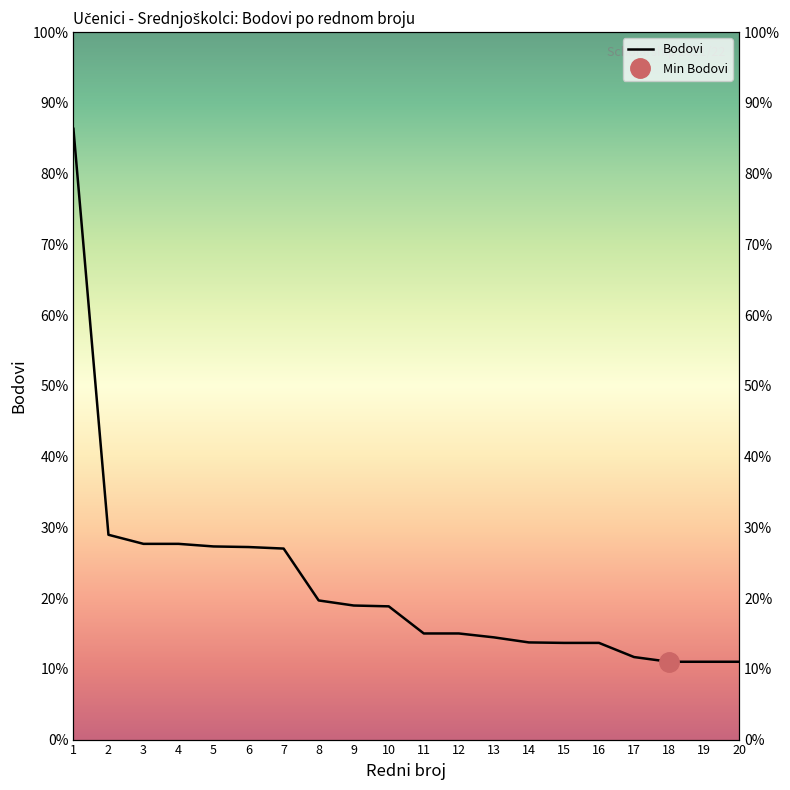

What is the ratio of the value at 2 to the value at 17?

2.5